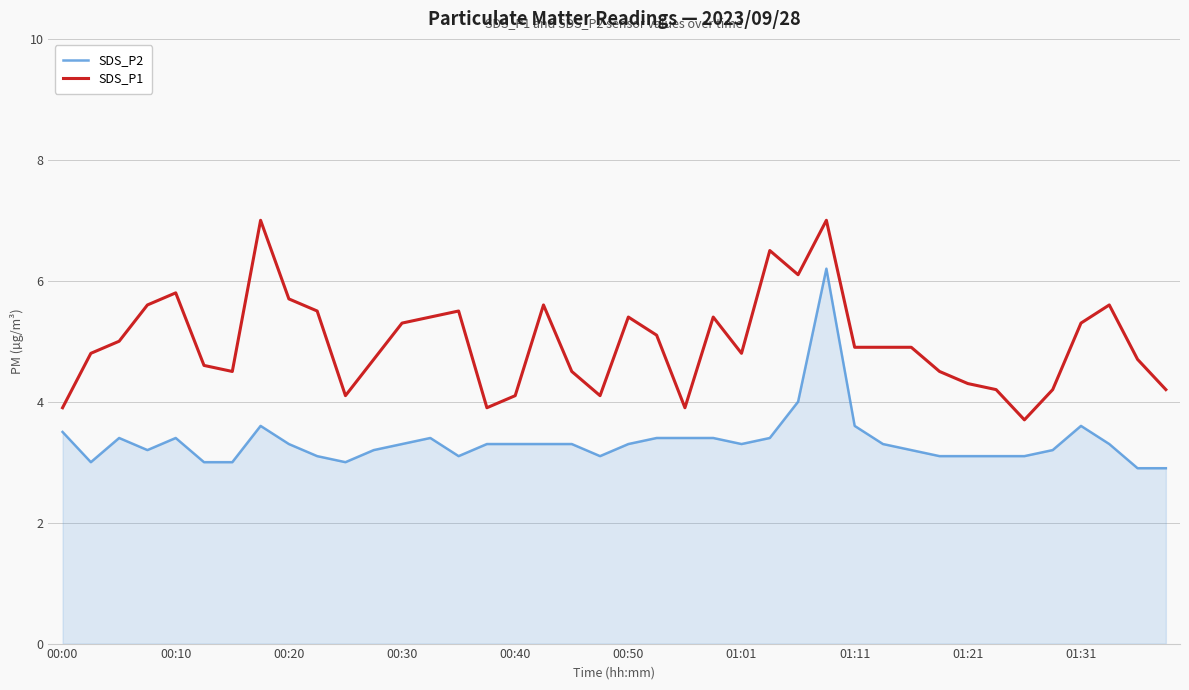

Reading left to right, extract all data points from this chart.

SDS_P2: 3.5	3.0	3.4	3.2	3.4	3.0	3.0	3.6	3.3	3.1	3.0	3.2	3.3	3.4	3.1	3.3	3.3	3.3	3.3	3.1	3.3	3.4	3.4	3.4	3.3	3.4	4.0	6.2	3.6	3.3	3.2	3.1	3.1	3.1	3.1	3.2	3.6	3.3	2.9	2.9
SDS_P1: 3.9	4.8	5.0	5.6	5.8	4.6	4.5	7.0	5.7	5.5	4.1	4.7	5.3	5.4	5.5	3.9	4.1	5.6	4.5	4.1	5.4	5.1	3.9	5.4	4.8	6.5	6.1	7.0	4.9	4.9	4.9	4.5	4.3	4.2	3.7	4.2	5.3	5.6	4.7	4.2